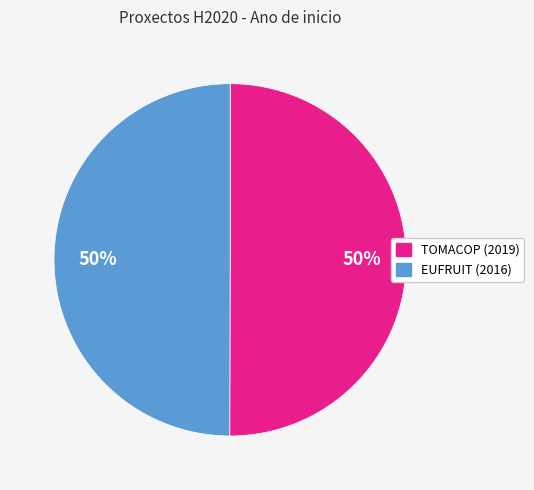

The TOMACOP (2019) slice represents 50% of the pie. True or false?

True